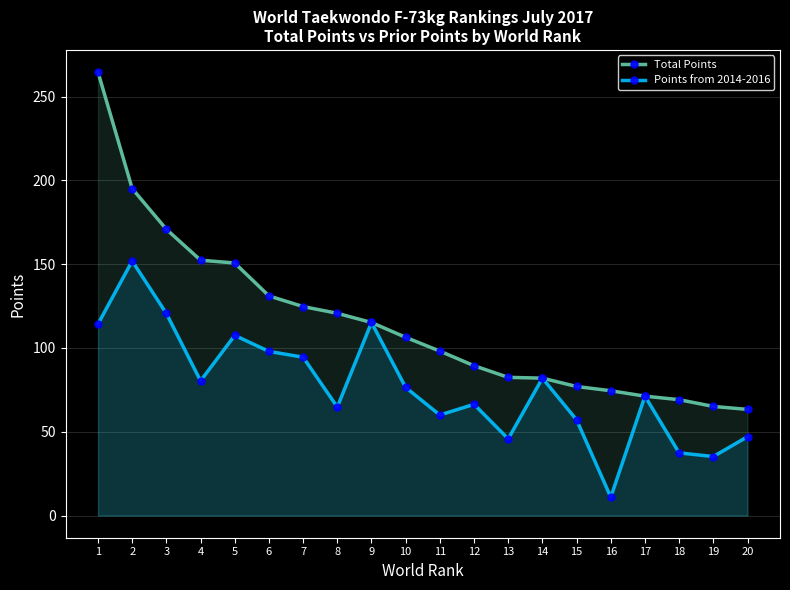

What is the value of the Points from 2014-2016 point at the 7th from the left?

94.5